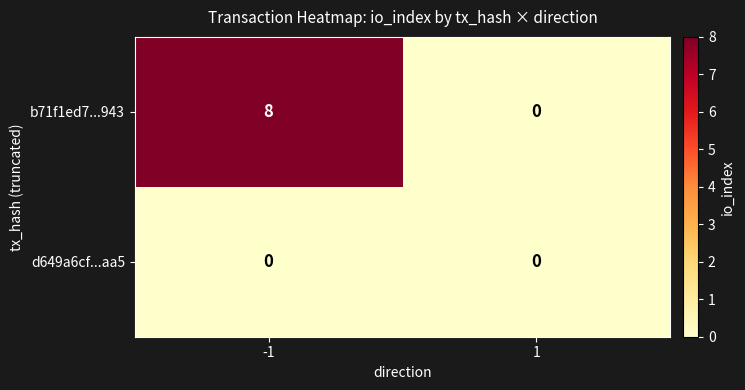

At -1, list the series in order from smallest to largest.

d649a6cf...aa5, b71f1ed7...943